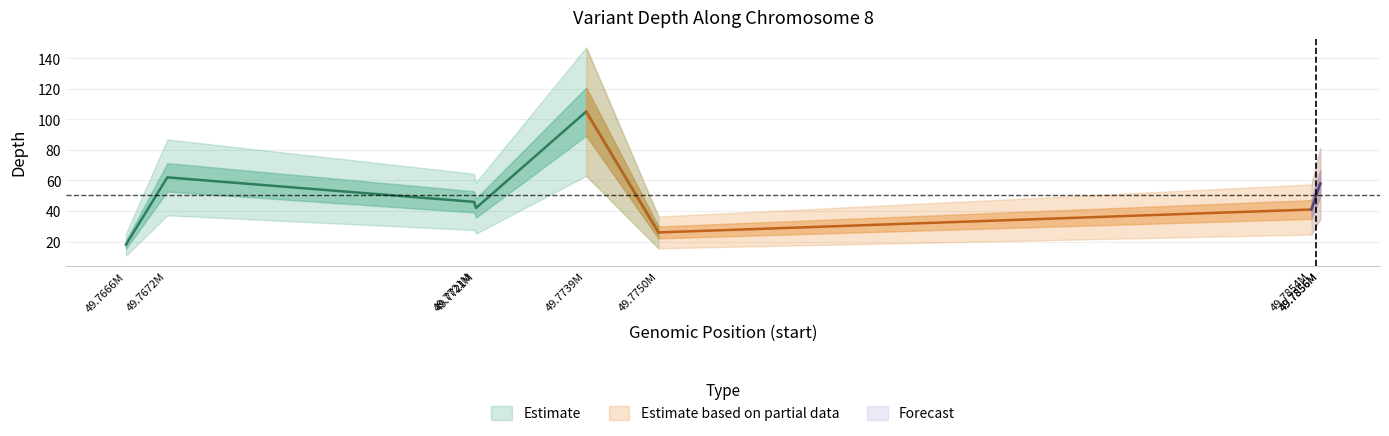

Where is the data nearest to the value 61?

49767217